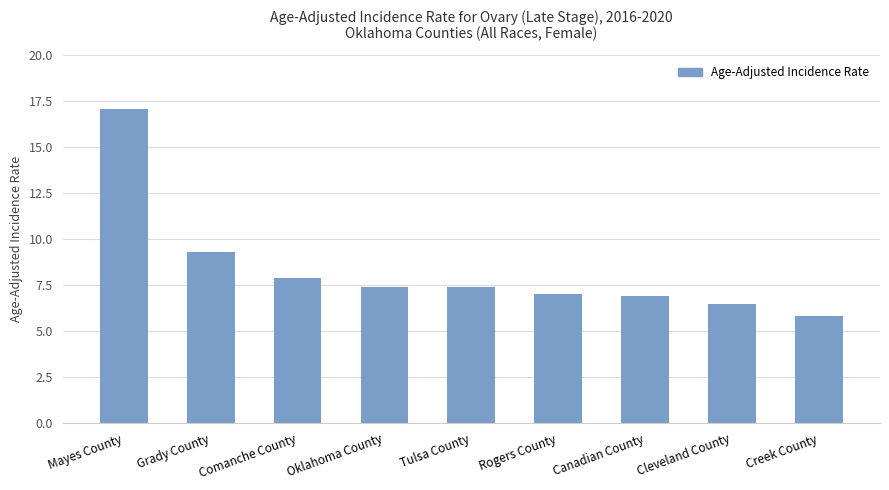

Between Mayes County and Creek County, which is larger?

Mayes County